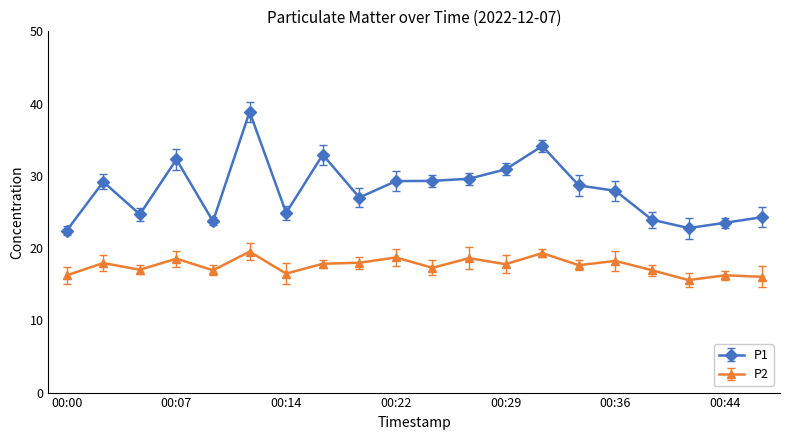

At which category does P2 reach its first local valley?

00:05